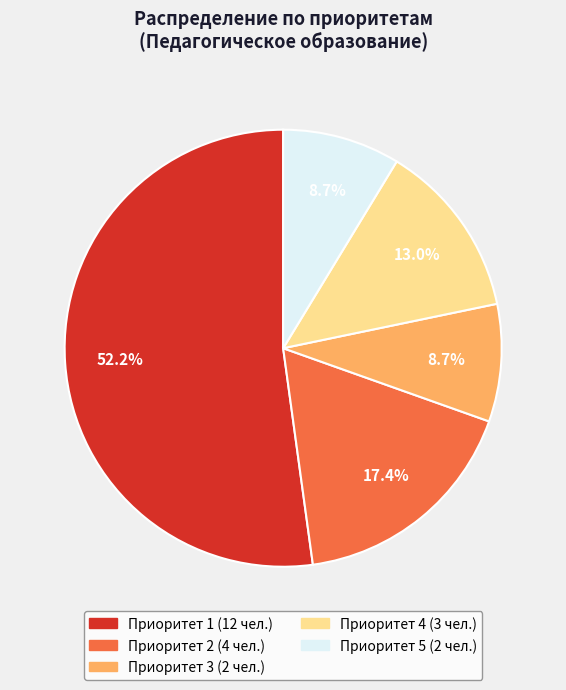

What is the largest slice in the pie chart?

Приоритет 1